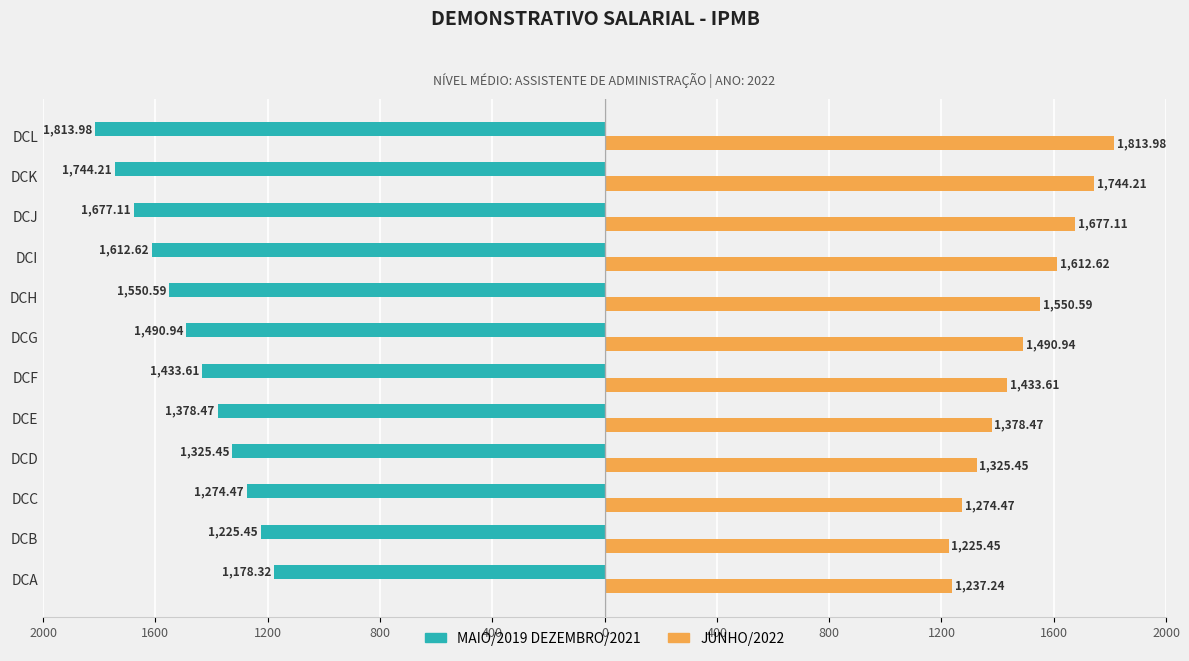

What are all the series names shown in the legend?

MAIO/2019 DEZEMBRO/2021, JUNHO/2022